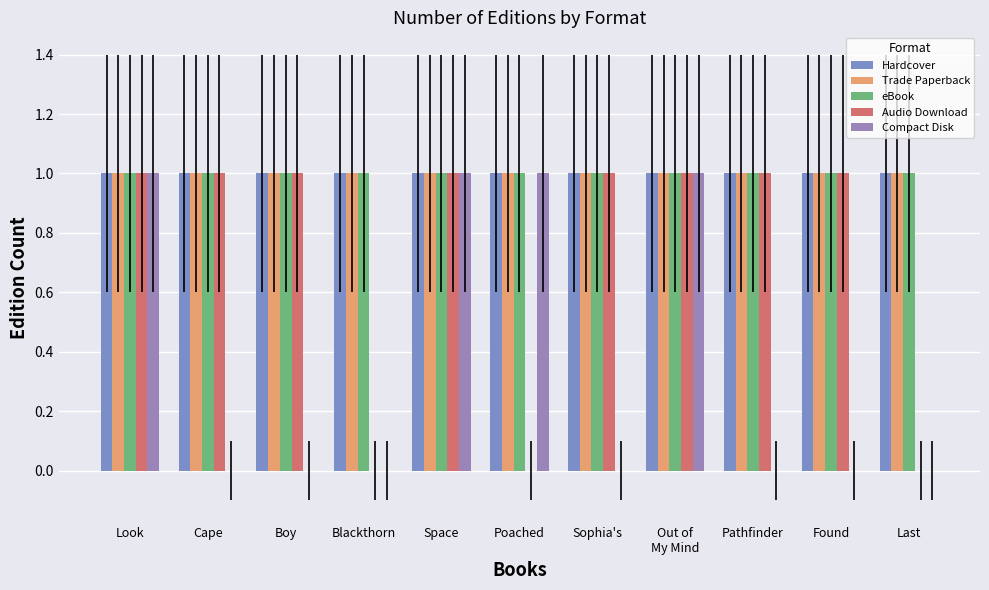

What is the label of the 2nd bar from the left?

Cape